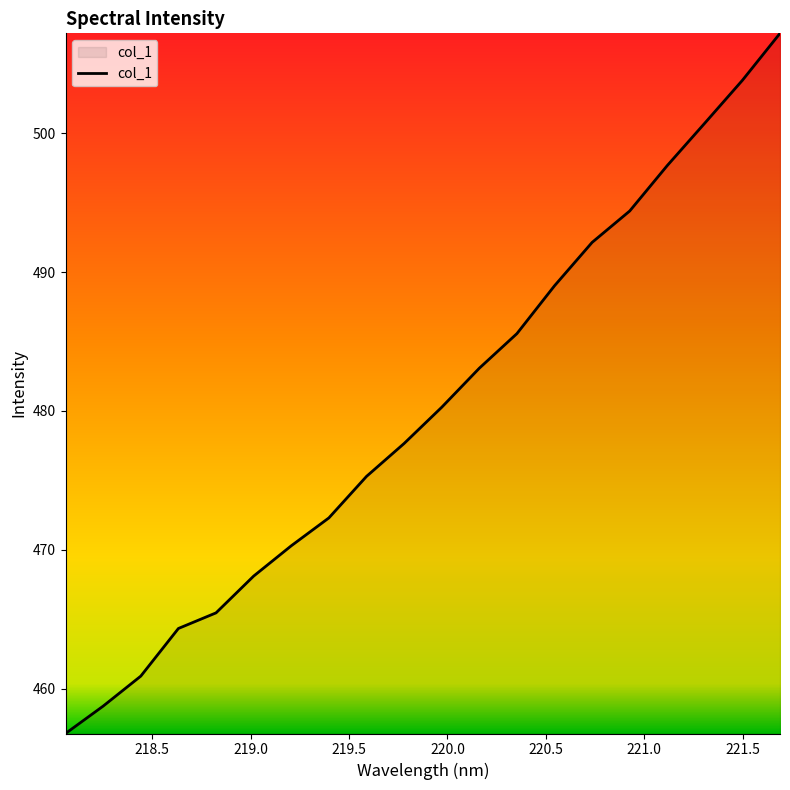

What is the difference between the maximum and minimum values?

50.5